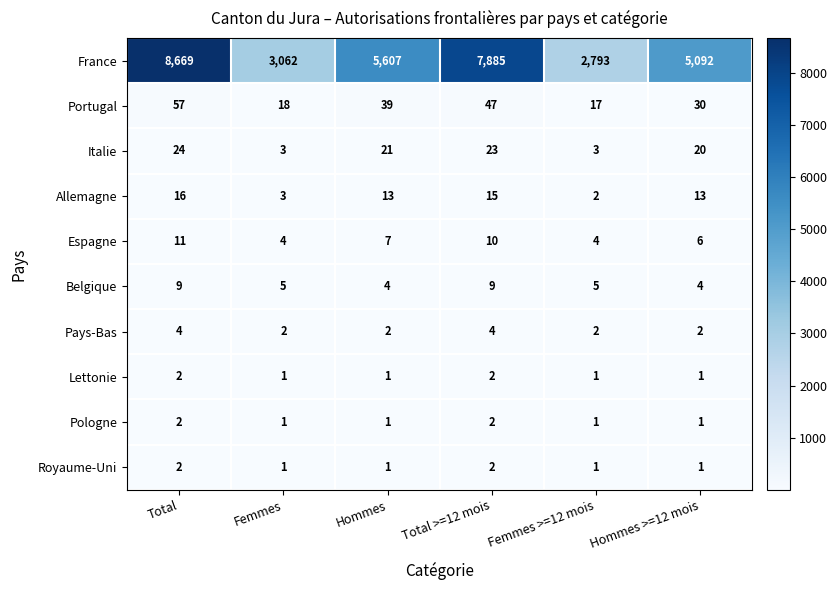

Is the value of Lettonie at Total greater than the value of Portugal at Femmes >=12 mois?

No